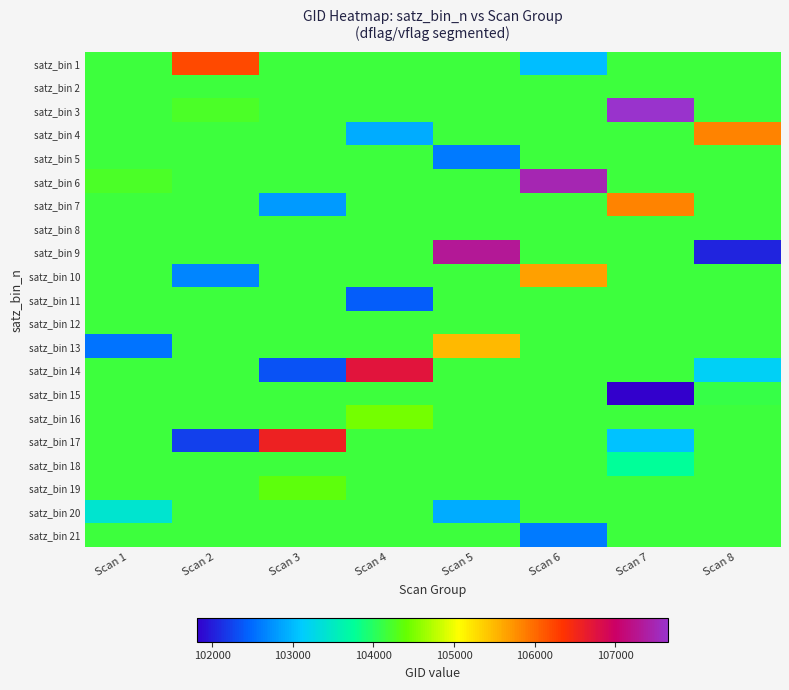

Which series has the largest range (max minus min)?

satz_bin 9